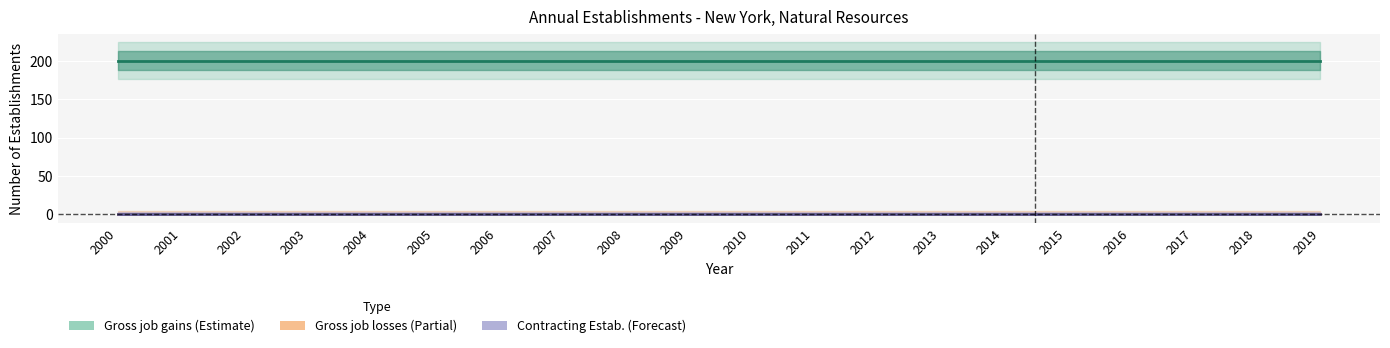

What is the sum of the Gross job gains - Total values at 2012 and 2007?

400